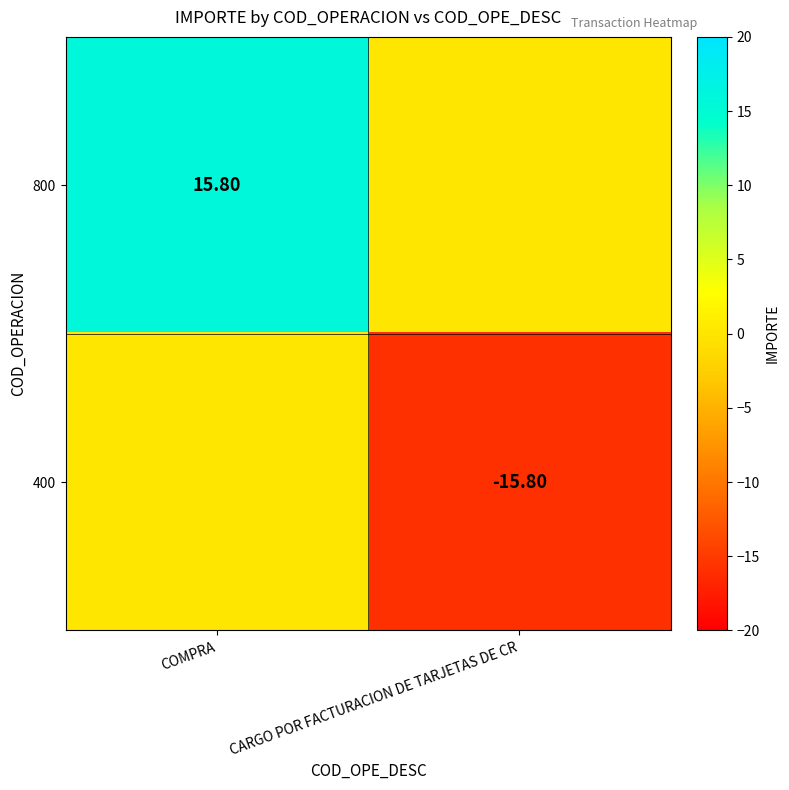

Rank the series at CARGO POR FACTURACION DE TARJETAS DE CR from highest to lowest value.

800, 400